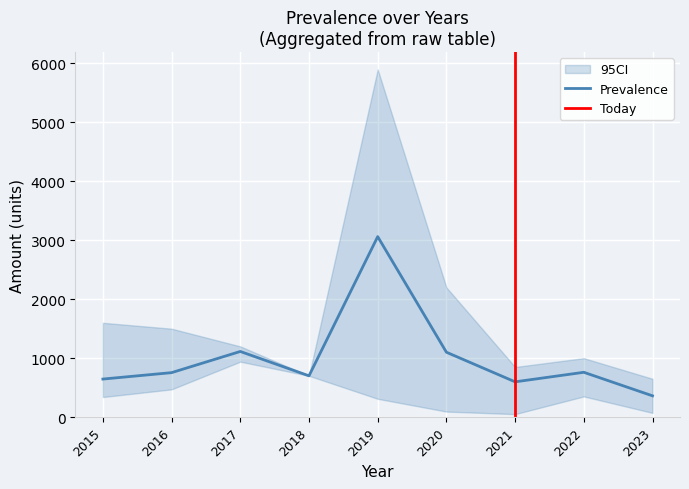

What is the difference between the Prevalence values at 2020 and 2022?

340.4